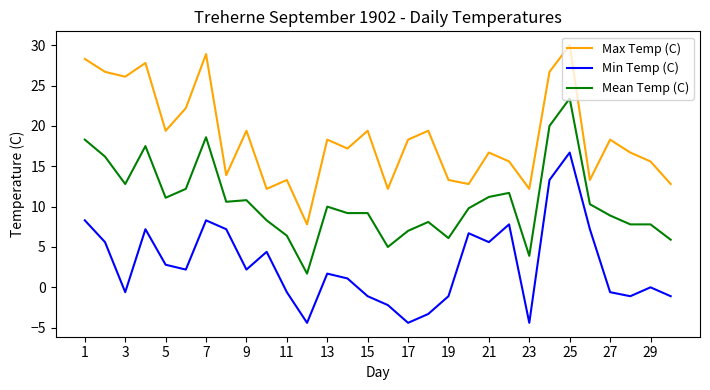

True or false: Max Temp (C) and Mean Temp (C) cross at least once.

False